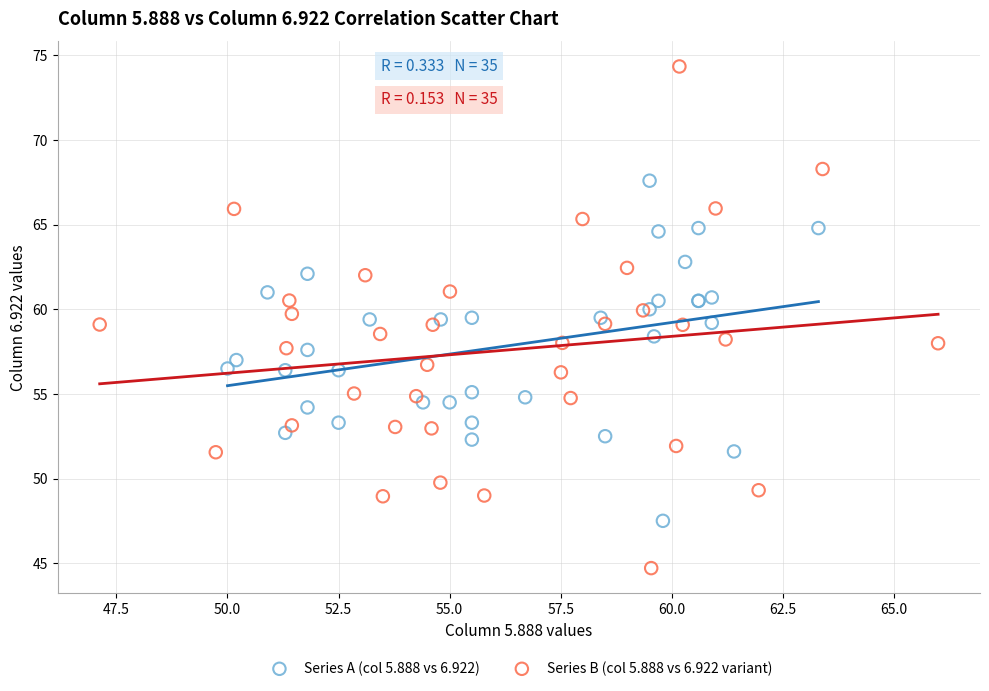

Which series has the largest Y range (max minus min)?

Series B (col 5.888 vs 6.922 variant)